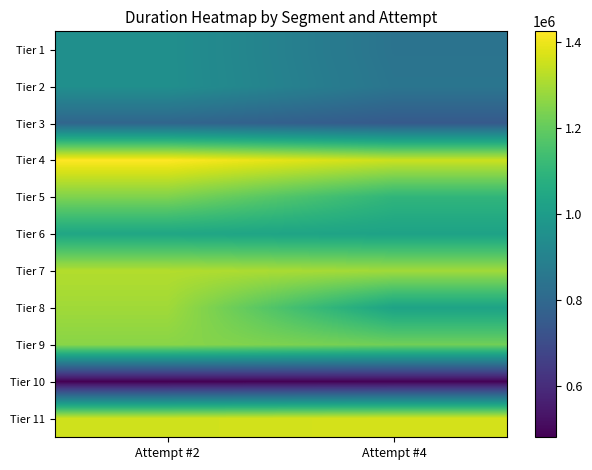

At which category is the sum across all series the highest?

Attempt #2